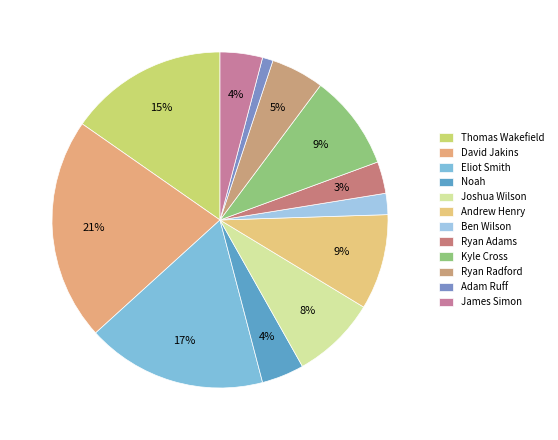

Rank the categories by value from highest to lowest.

David Jakins, Eliot Smith, Thomas Wakefield, Andrew Henry, Kyle Cross, Joshua Wilson, Ryan Radford, Noah, James Simon, Ryan Adams, Ben Wilson, Adam Ruff